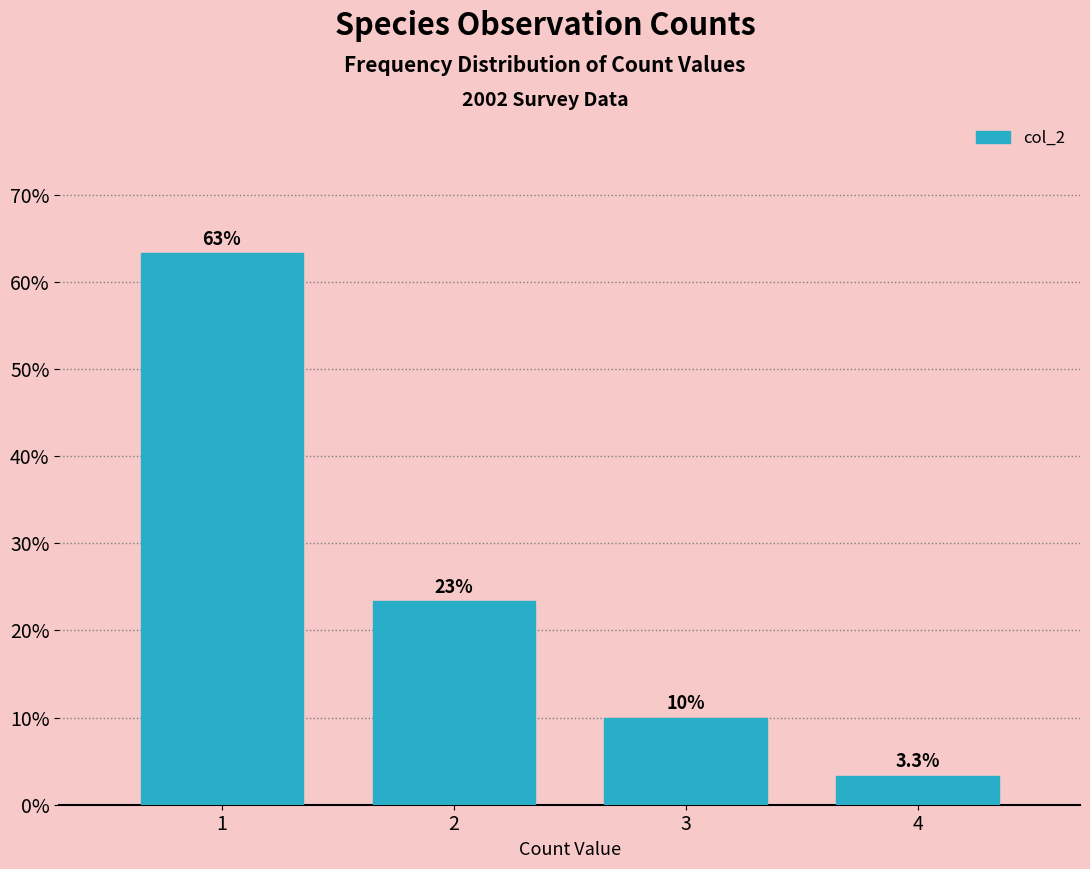

Reading left to right, list all the values displayed in this chart.

1=63.3	2=23.3	3=10.0	4=3.3